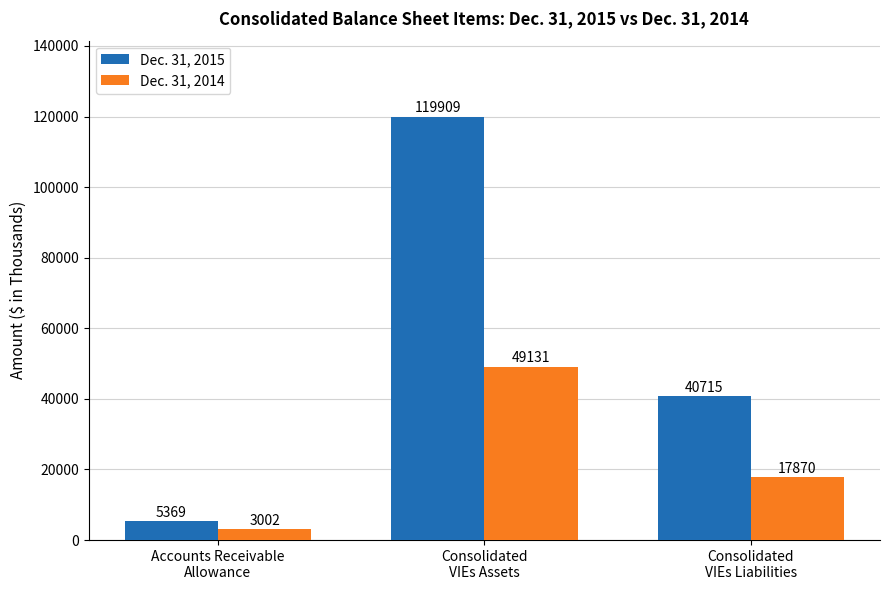

At which label is Dec. 31, 2014 closest to 26066?

Consolidated
VIEs Liabilities